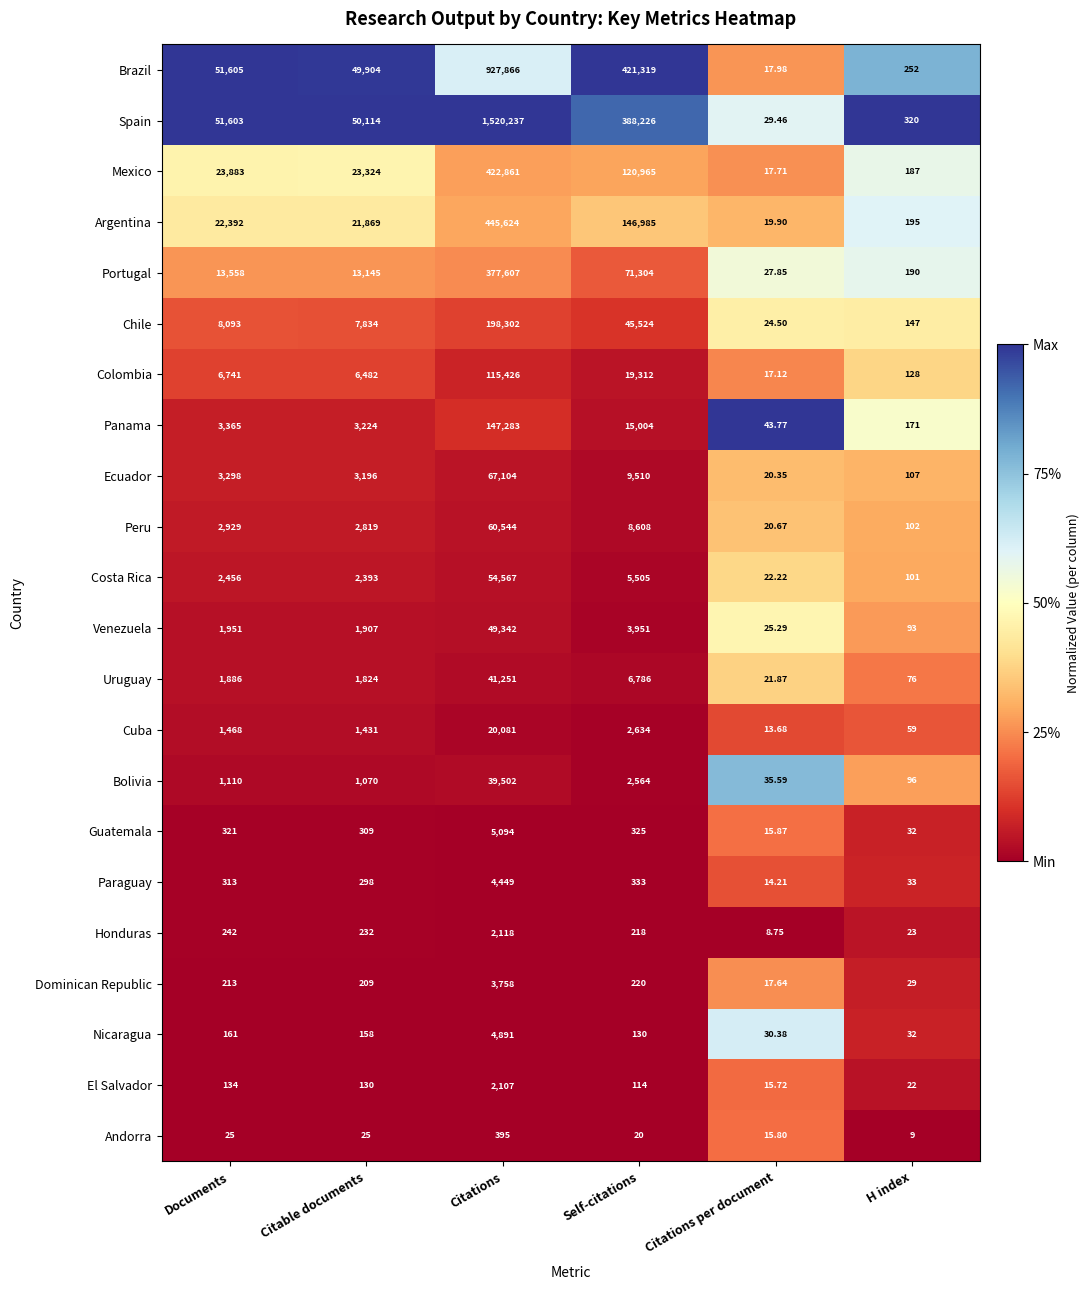

At which label is Dominican Republic closest to 1887?

Self-citations